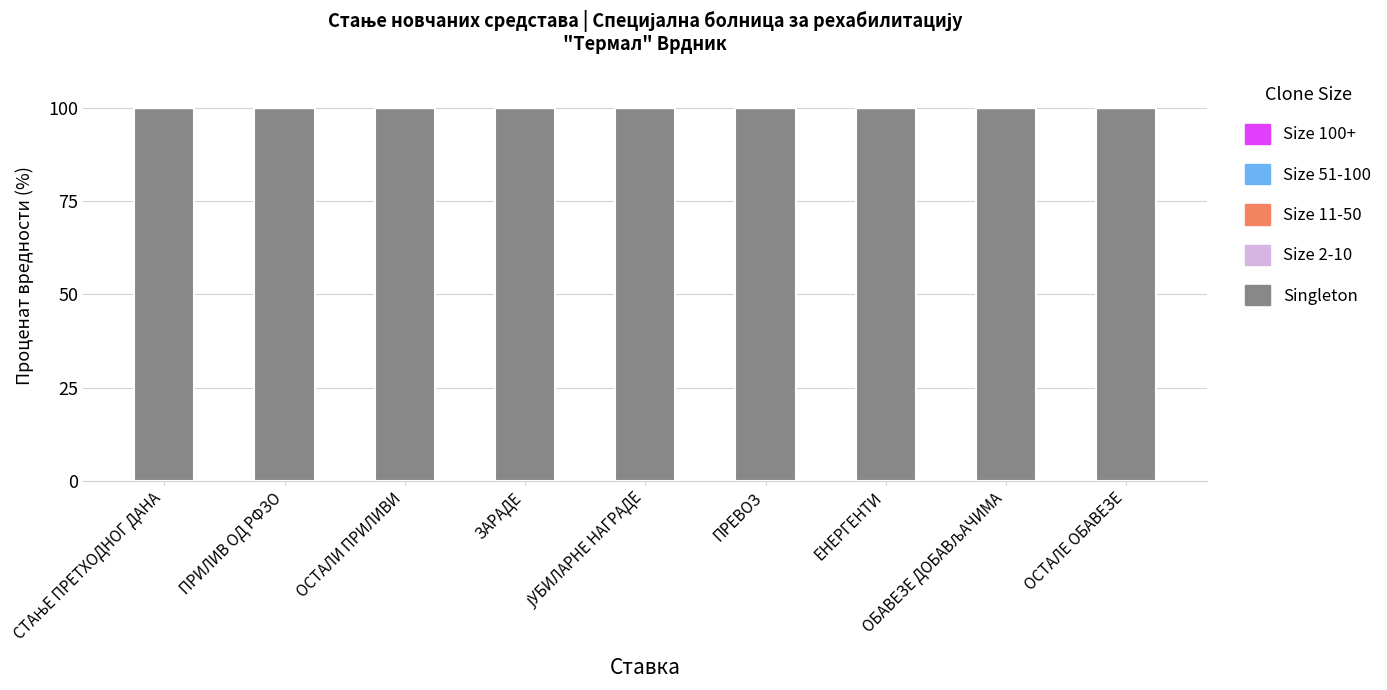

At which label does Size 51-100 reach its minimum?

СТАЊЕ ПРЕТХОДНОГ ДАНА